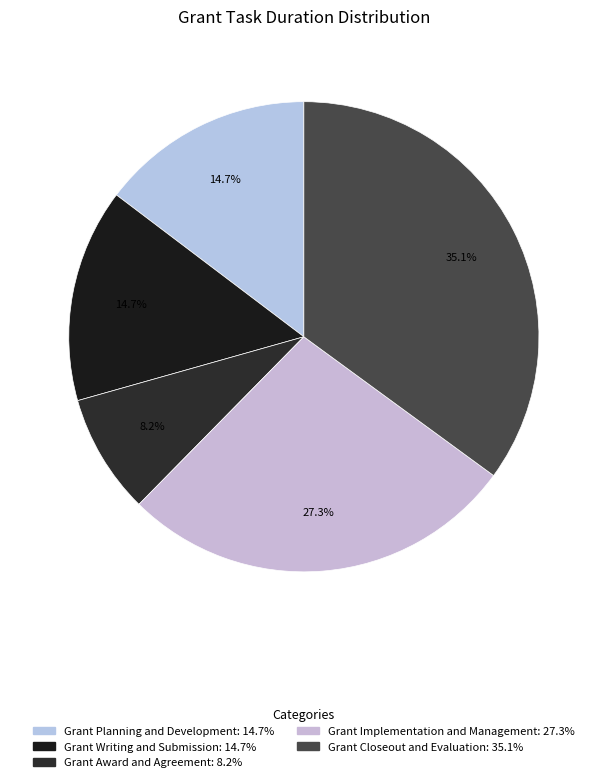

Which has a higher value, Grant Closeout and Evaluation or Grant Award and Agreement?

Grant Closeout and Evaluation